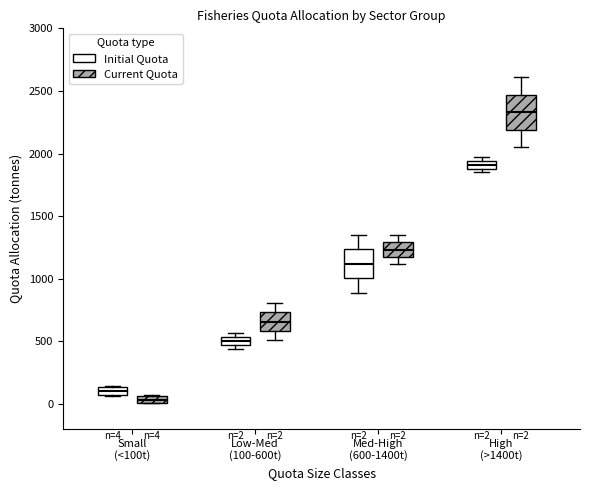

Which box has the lowest median line?

Small (<100t) (Current Quota)